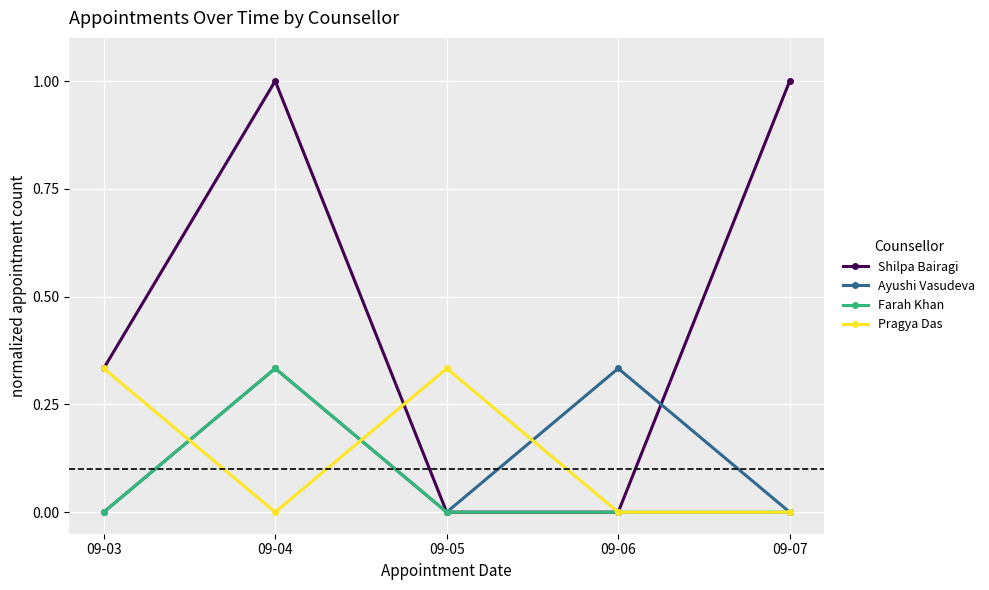

How many lines are shown in the chart?

4